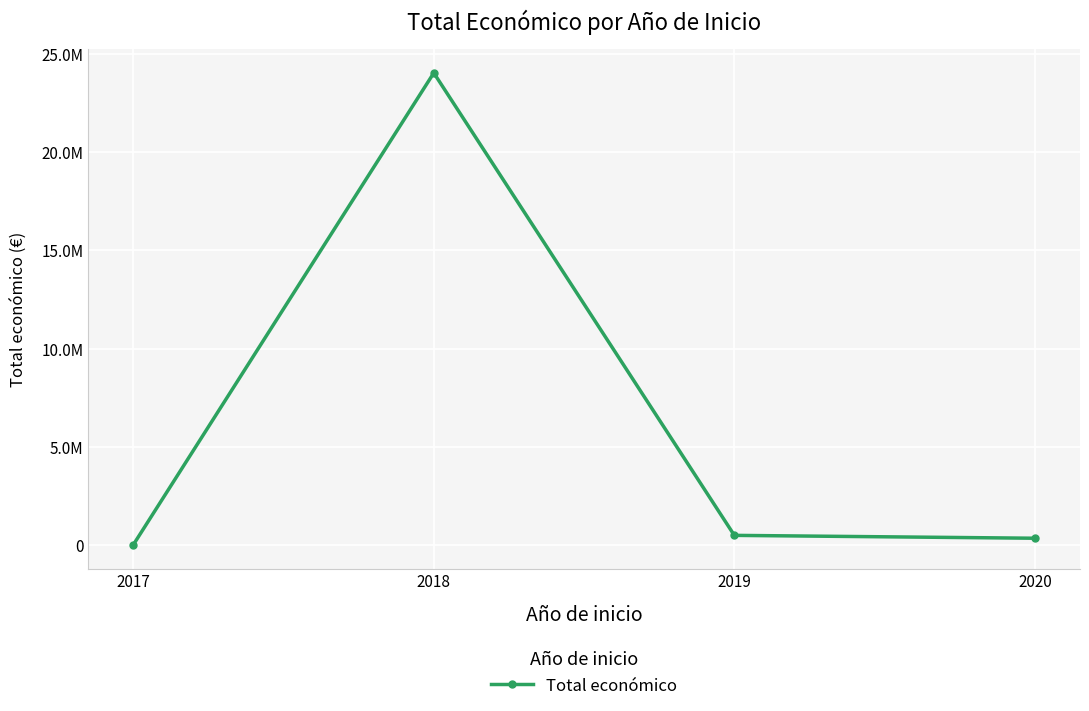

Reading left to right, transcribe all the data shown in this chart.

9600	24023022	494956	348843